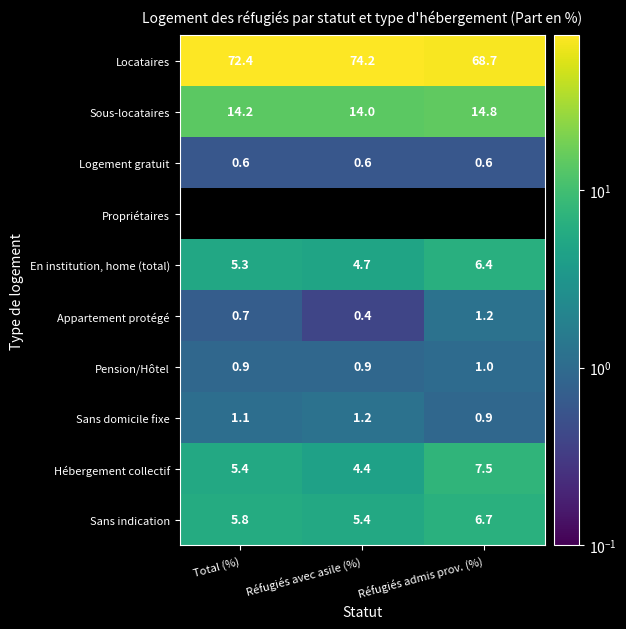

Is it true that Logement gratuit equals 1.0 at Réfugiés admis prov. (%)?

False